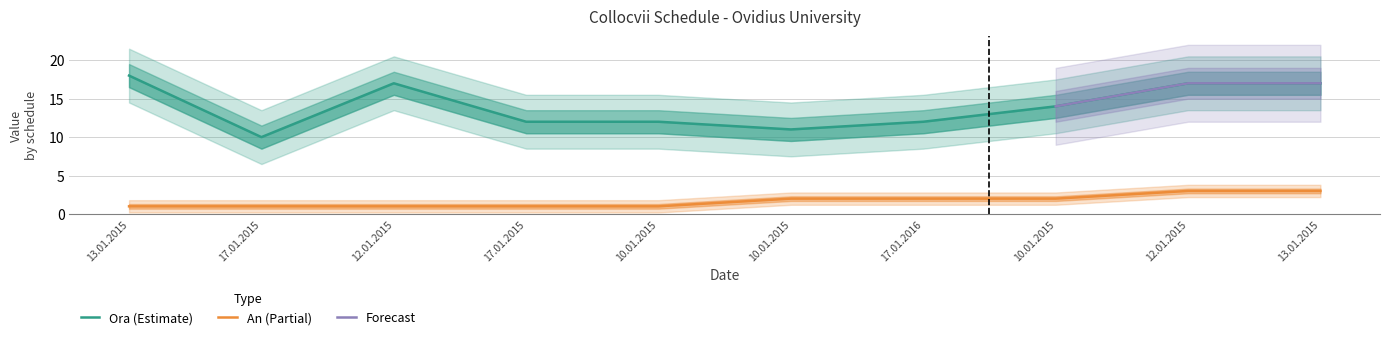

Does the chart have visible grid lines?

Yes